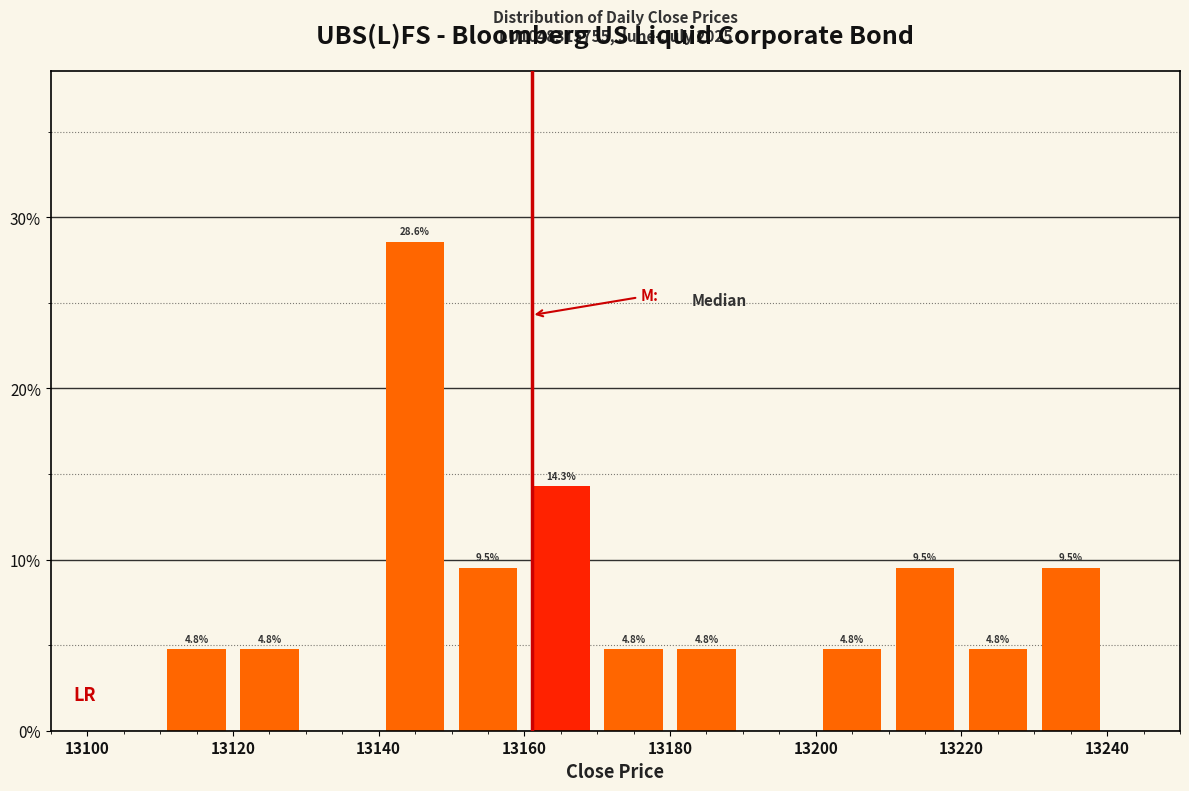

Over which range of the x-axis is the bar tallest?

13140 to 13150